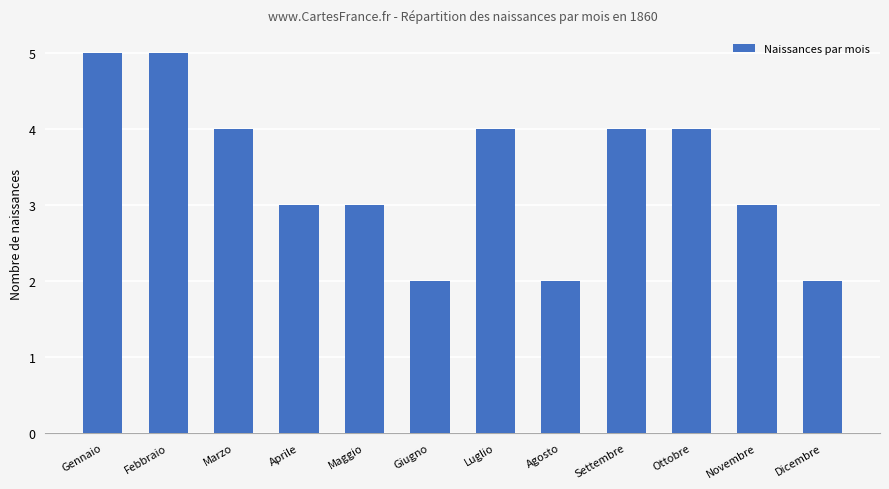

What is the sum of all values?

41